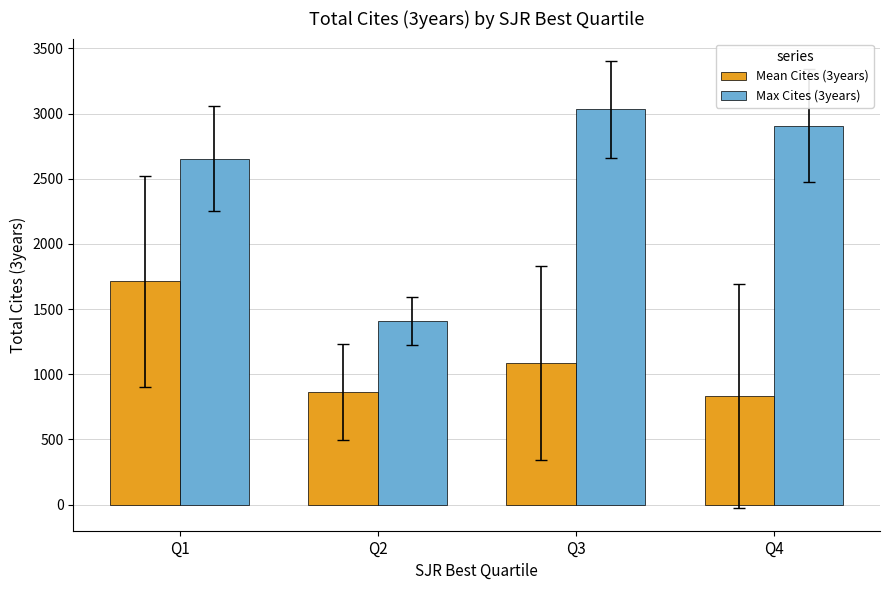

Rank the series at Q4 from highest to lowest value.

Max Cites (3years), Mean Cites (3years)